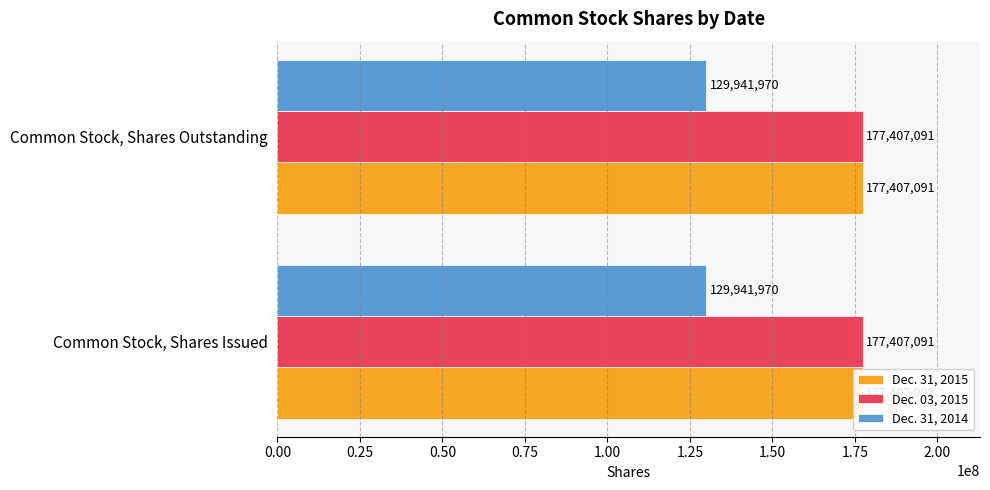

Reading left to right, what are all the values shown in this chart?

Dec. 31, 2015: 177407091	177407091
Dec. 03, 2015: 177407091	177407091
Dec. 31, 2014: 129941970	129941970